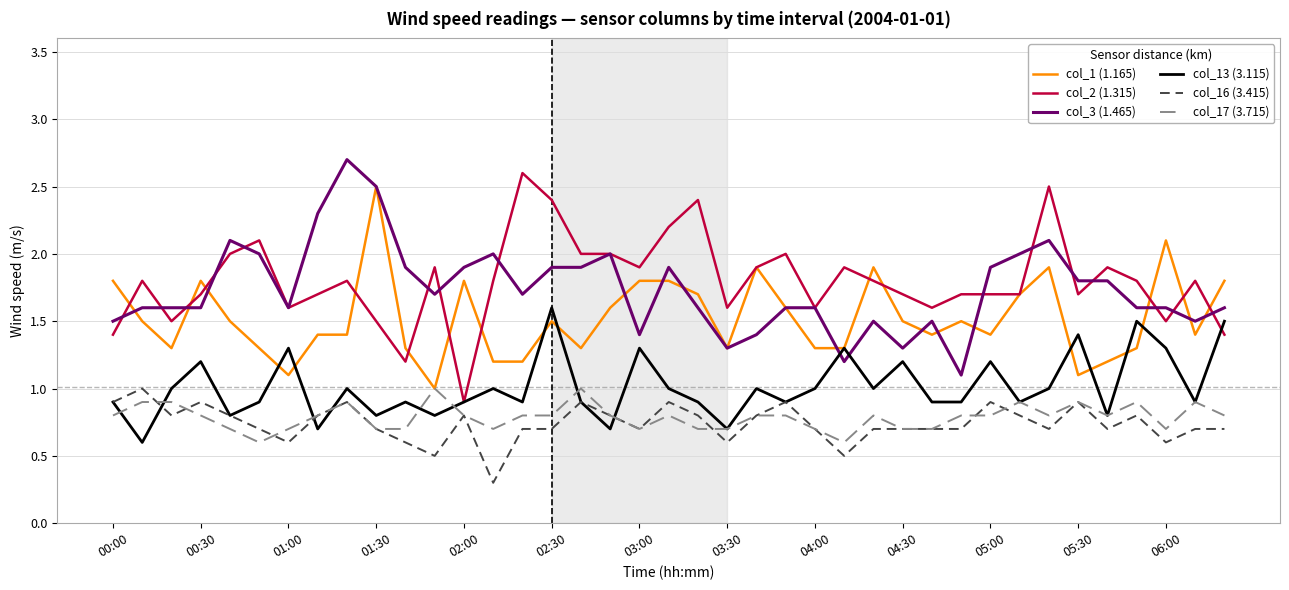

Reading left to right, what are all the values shown in this chart?

col_1 (1.165): 1.8	1.5	1.3	1.8	1.5	1.3	1.1	1.4	1.4	2.5	1.3	1.0	1.8	1.2	1.2	1.5	1.3	1.6	1.8	1.8	1.7	1.3	1.9	1.6	1.3	1.3	1.9	1.5	1.4	1.5	1.4	1.7	1.9	1.1	1.2	1.3	2.1	1.4	1.8
col_2 (1.315): 1.4	1.8	1.5	1.7	2.0	2.1	1.6	1.7	1.8	1.5	1.2	1.9	0.9	1.8	2.6	2.4	2.0	2.0	1.9	2.2	2.4	1.6	1.9	2.0	1.6	1.9	1.8	1.7	1.6	1.7	1.7	1.7	2.5	1.7	1.9	1.8	1.5	1.8	1.4
col_3 (1.465): 1.5	1.6	1.6	1.6	2.1	2.0	1.6	2.3	2.7	2.5	1.9	1.7	1.9	2.0	1.7	1.9	1.9	2.0	1.4	1.9	1.6	1.3	1.4	1.6	1.6	1.2	1.5	1.3	1.5	1.1	1.9	2.0	2.1	1.8	1.8	1.6	1.6	1.5	1.6
col_13 (3.115): 0.9	0.6	1.0	1.2	0.8	0.9	1.3	0.7	1.0	0.8	0.9	0.8	0.9	1.0	0.9	1.6	0.9	0.7	1.3	1.0	0.9	0.7	1.0	0.9	1.0	1.3	1.0	1.2	0.9	0.9	1.2	0.9	1.0	1.4	0.8	1.5	1.3	0.9	1.5
col_16 (3.415): 0.9	1.0	0.8	0.9	0.8	0.7	0.6	0.8	0.9	0.7	0.6	0.5	0.8	0.3	0.7	0.7	0.9	0.8	0.7	0.9	0.8	0.6	0.8	0.9	0.7	0.5	0.7	0.7	0.7	0.7	0.9	0.8	0.7	0.9	0.7	0.8	0.6	0.7	0.7
col_17 (3.715): 0.8	0.9	0.9	0.8	0.7	0.6	0.7	0.8	0.9	0.7	0.7	1.0	0.8	0.7	0.8	0.8	1.0	0.8	0.7	0.8	0.7	0.7	0.8	0.8	0.7	0.6	0.8	0.7	0.7	0.8	0.8	0.9	0.8	0.9	0.8	0.9	0.7	0.9	0.8